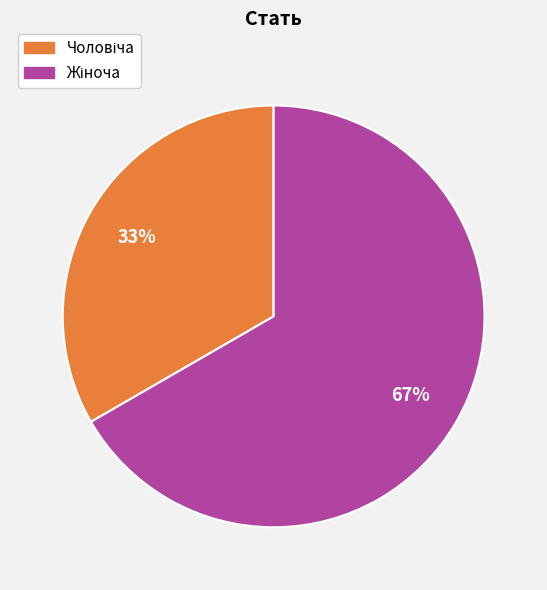

Does any single category account for the majority?

Yes